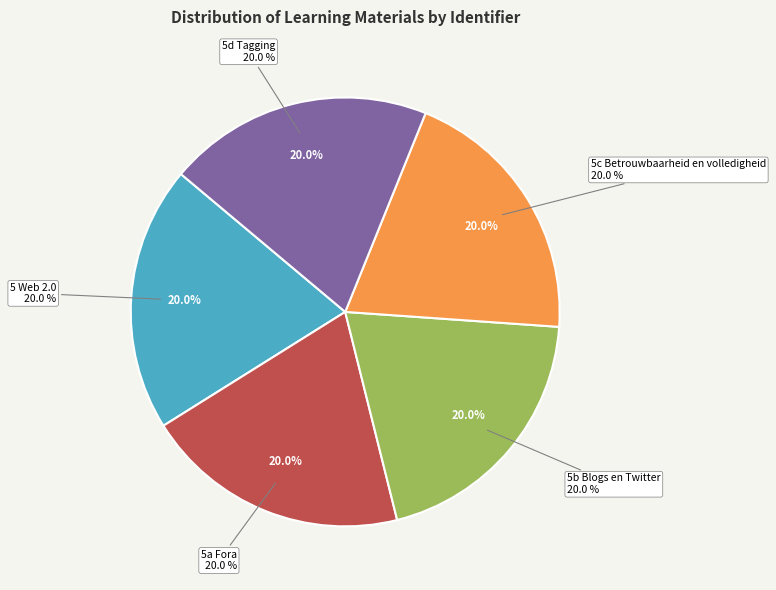

What is the smallest slice in the pie chart?

5a Fora